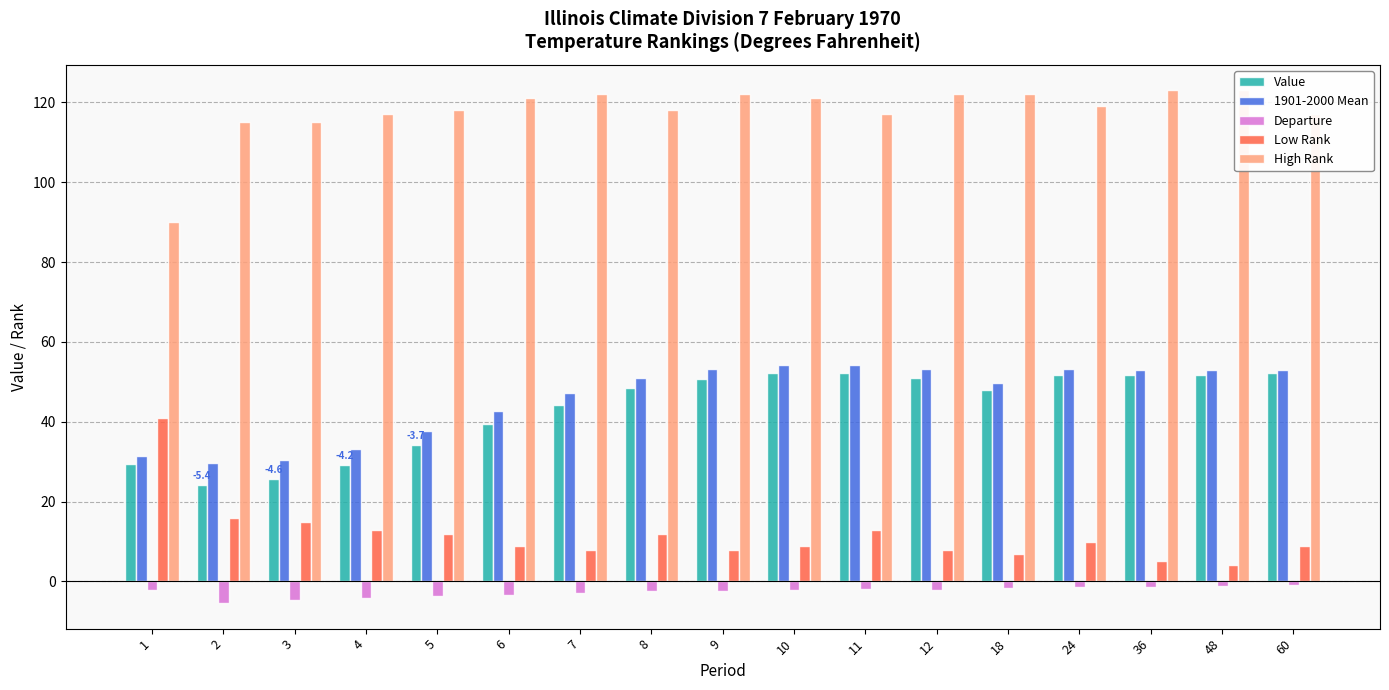

Which series has the largest total across all categories?

High Rank